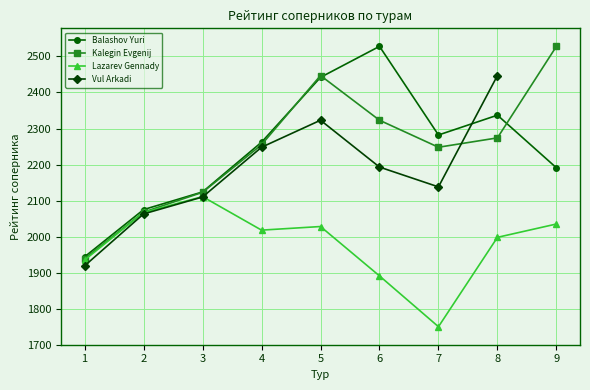

What is the value of the Lazarev Gennady point at the 1st from the left?

1935